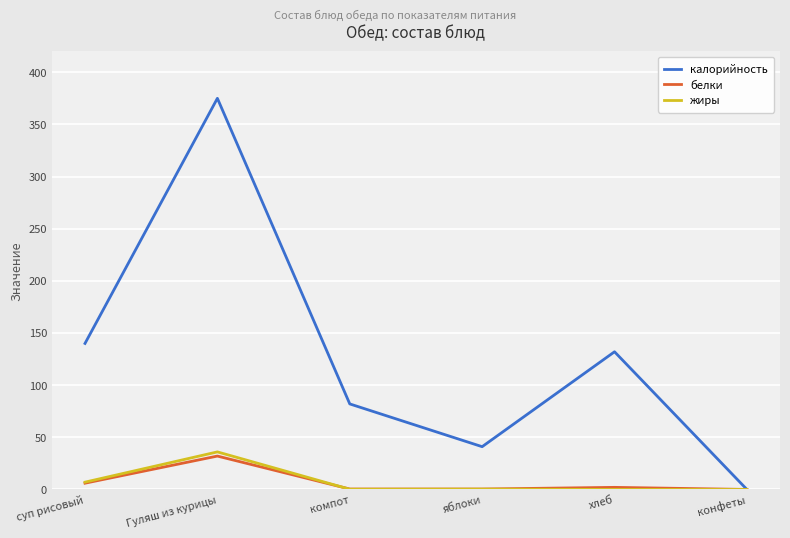

True or false: калорийность has more than 0 points higher than both neighbors.

True